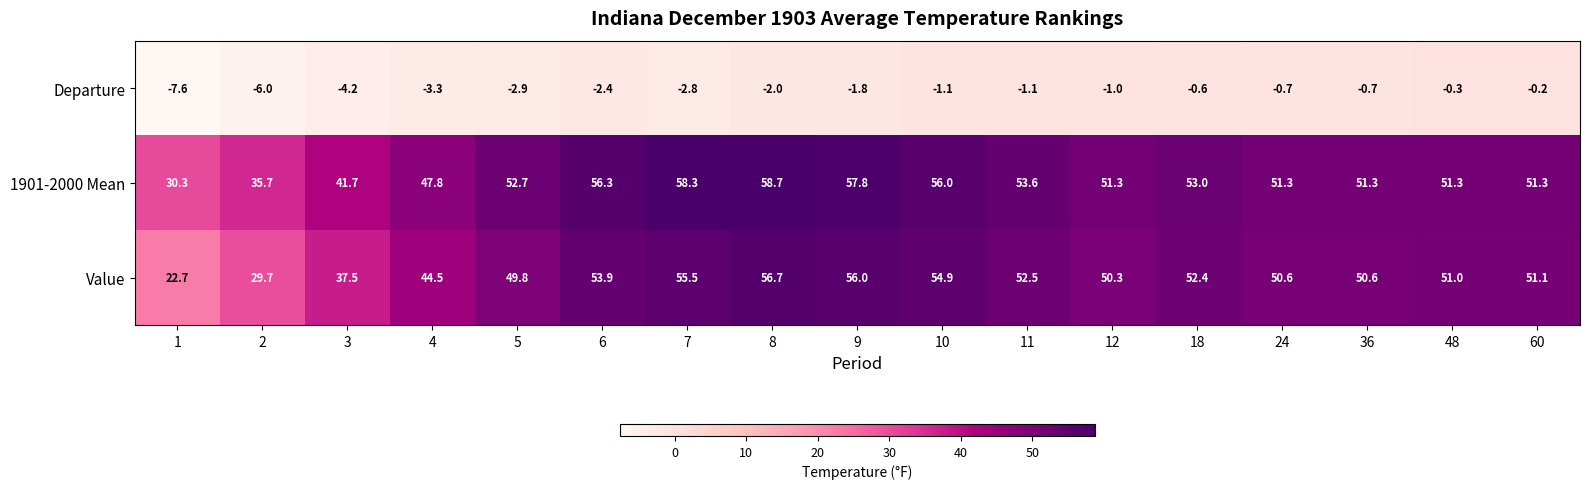

What is the total value across all series at 11?

105.0